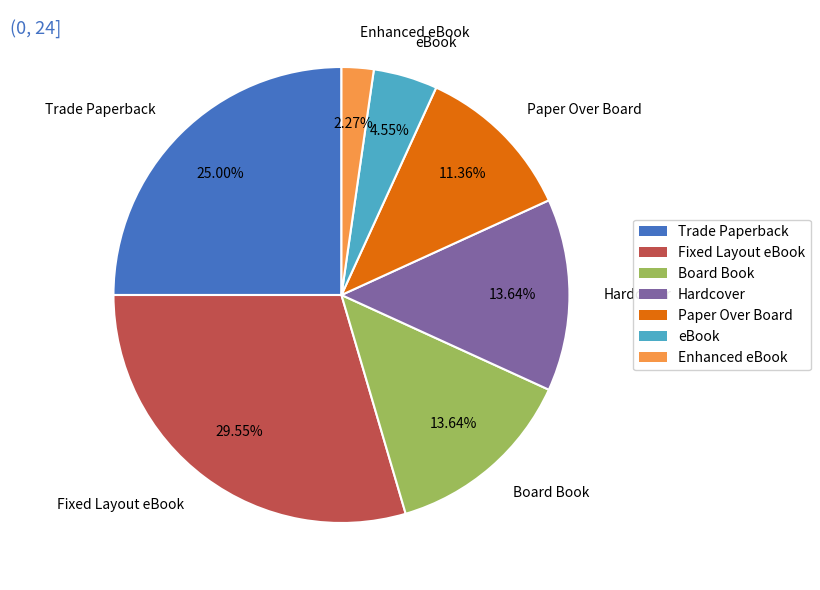

What percentage is the Paper Over Board slice, to the nearest percent?

11%